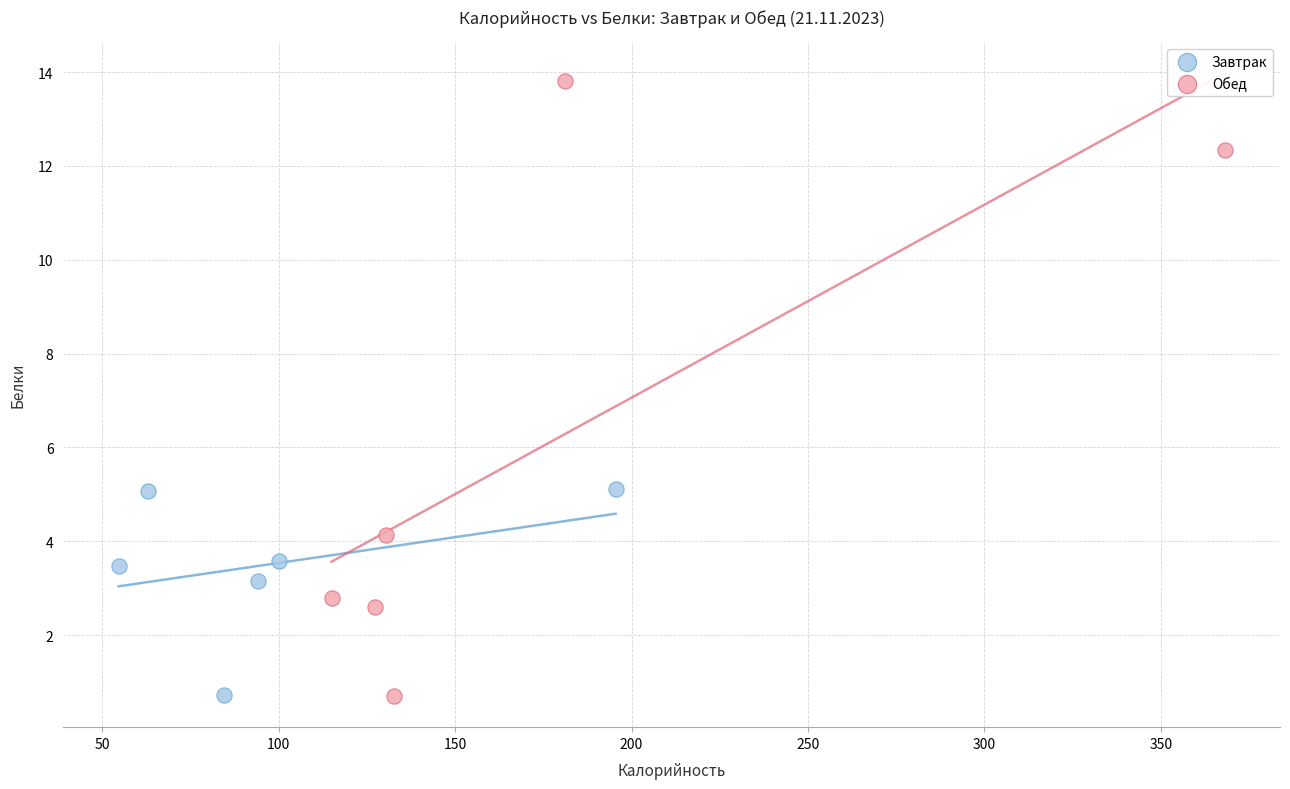

Which series has the largest Y range (max minus min)?

Обед